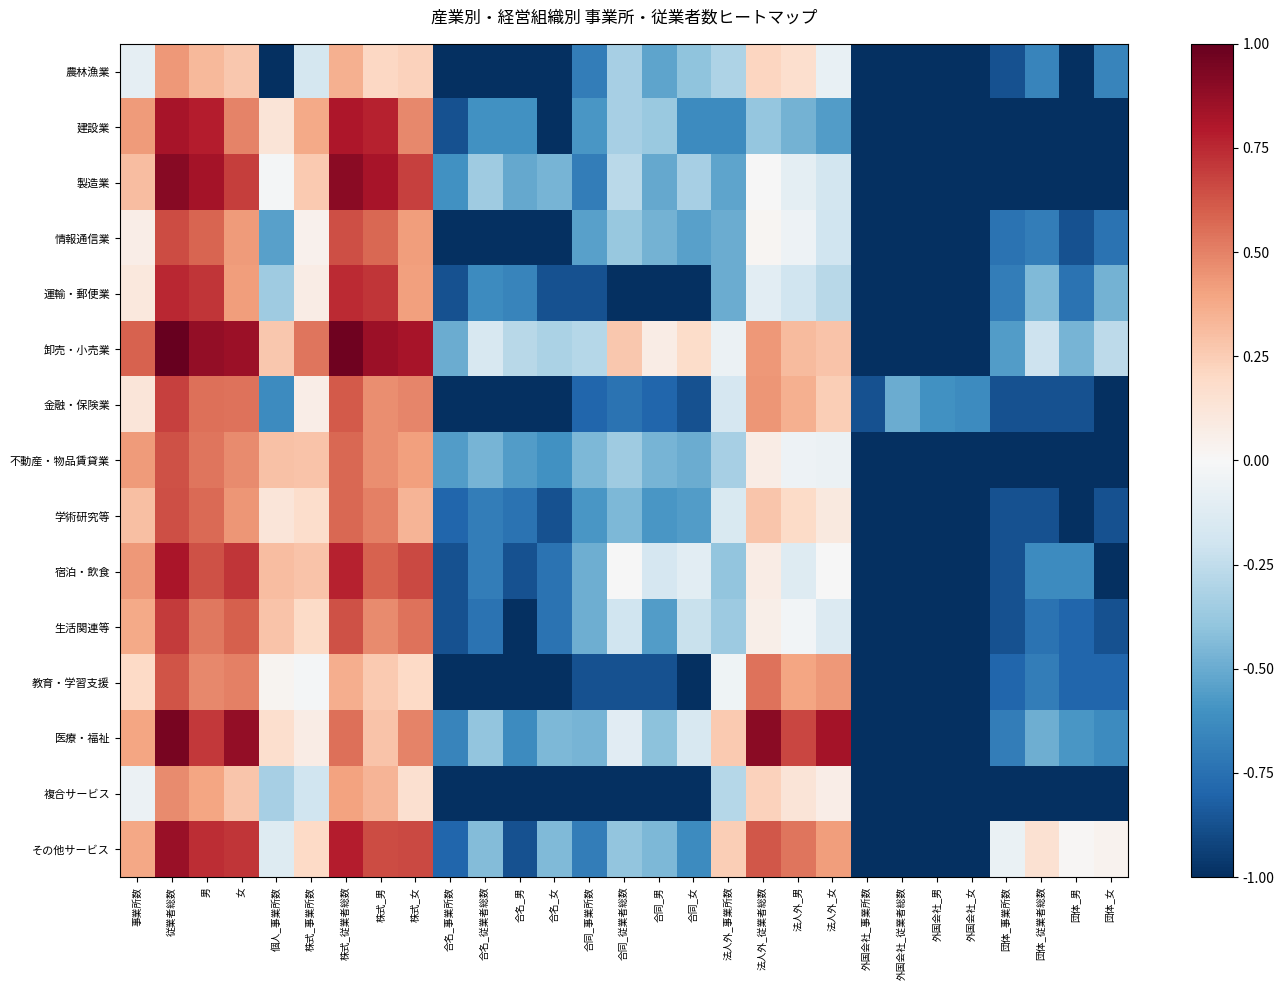

Rank the series at 法人外_従業者総数 from highest to lowest value.

医療・福祉, その他サービス, 教育・学習支援, 金融・保険業, 卸売・小売業, 学術研究等, 複合サービス, 農林漁業, 不動産・物品賃貸業, 宿泊・飲食, 生活関連等, 情報通信業, 製造業, 運輸・郵便業, 建設業